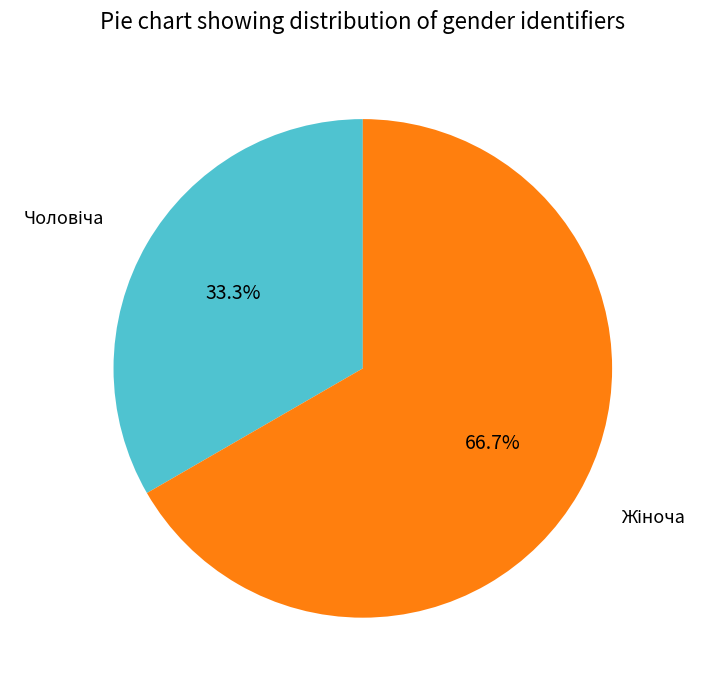

Is there a majority slice in this chart?

Yes